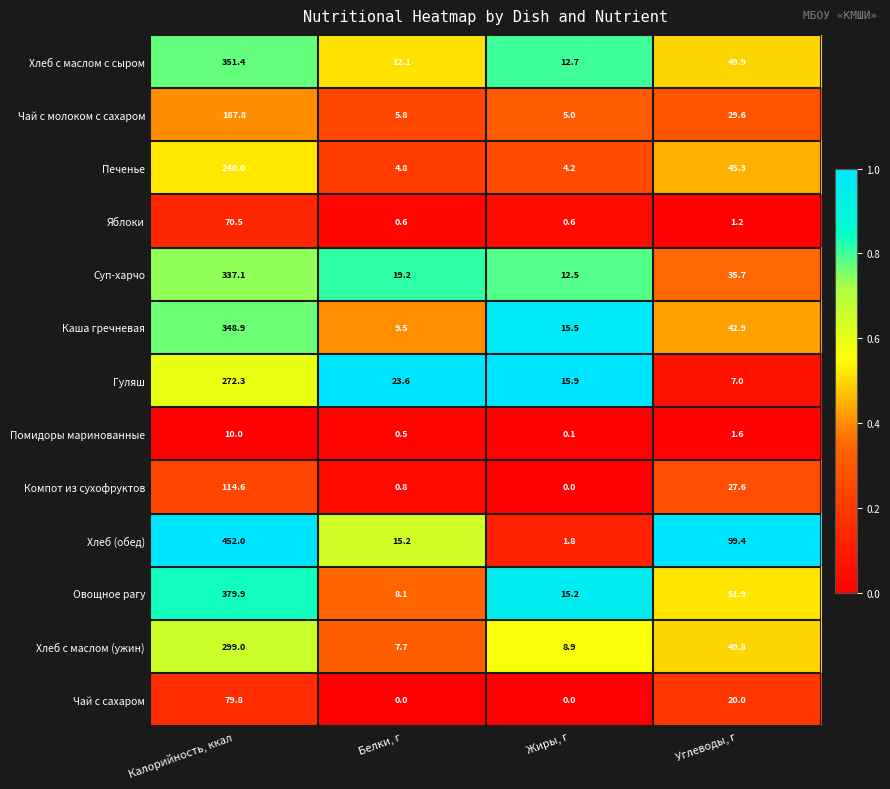

Which label corresponds to the largest value in the chart?

Калорийность, ккал